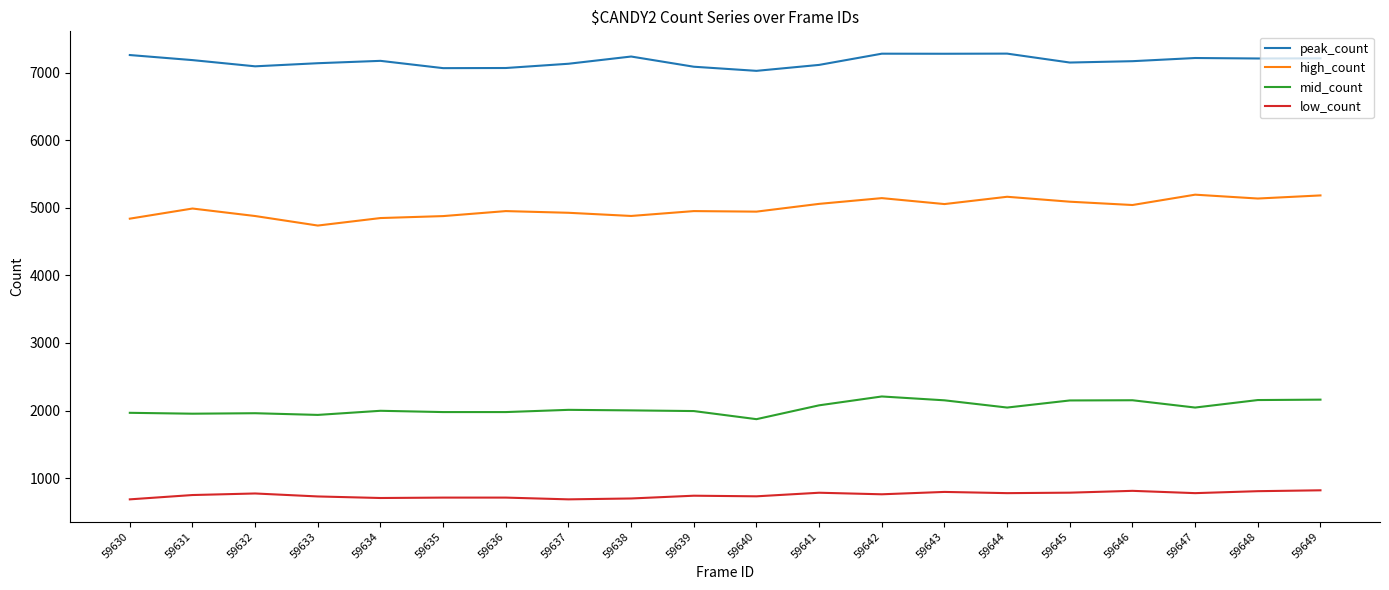

What is the approximate value of peak_count at 59646?

7171